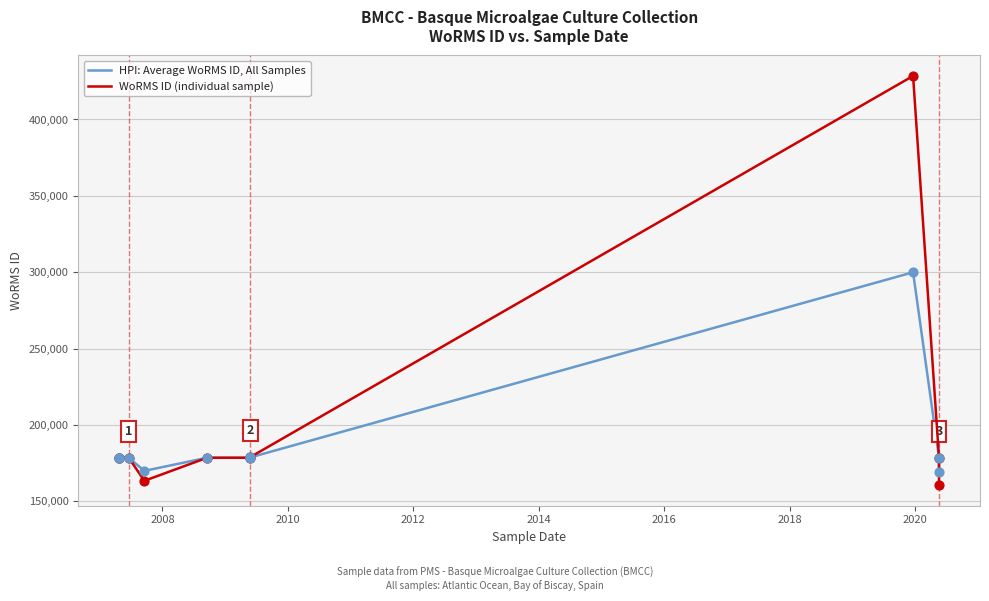

What are all the series names shown in the legend?

HPI: Average WoRMS ID, All Samples, WoRMS ID (individual sample)